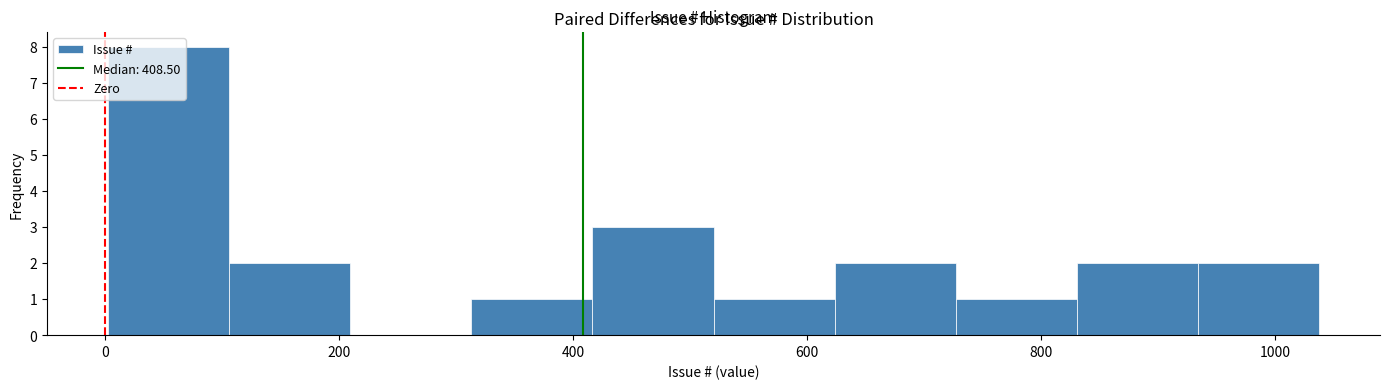

Over which range of the x-axis is the bar tallest?

0 to 100